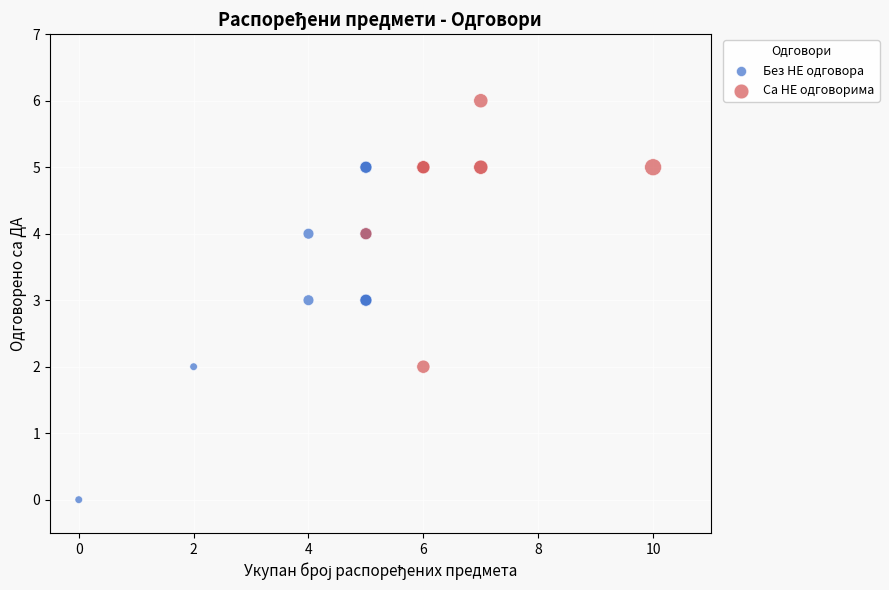

Which series reaches the maximum Y coordinate?

Са НЕ одговорима